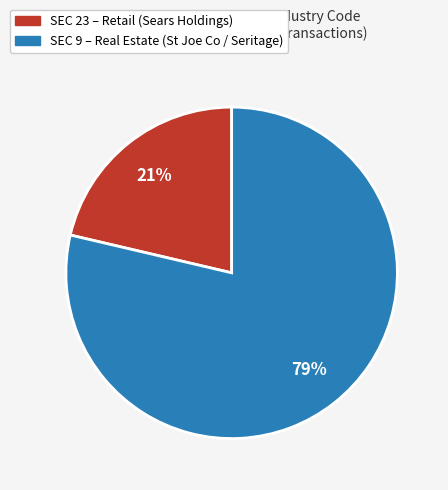

To the nearest percent, what is the average slice percentage?

50%